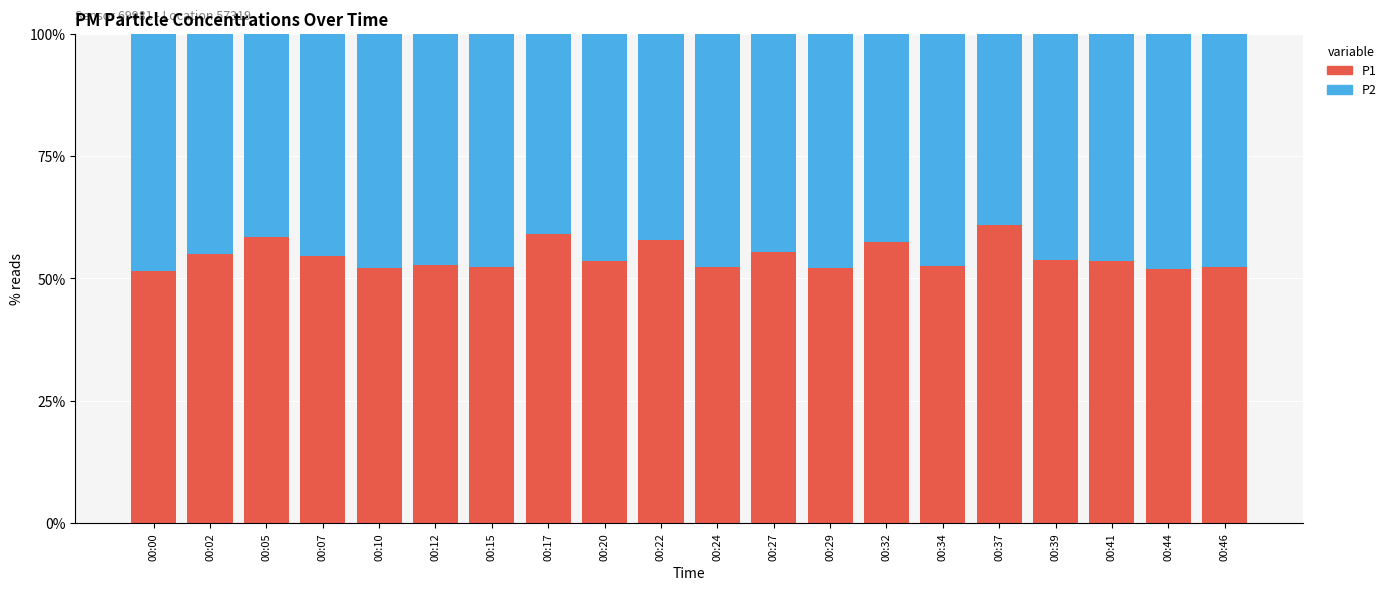

The P1 series shows 57.8 at 00:22. True or false?

True